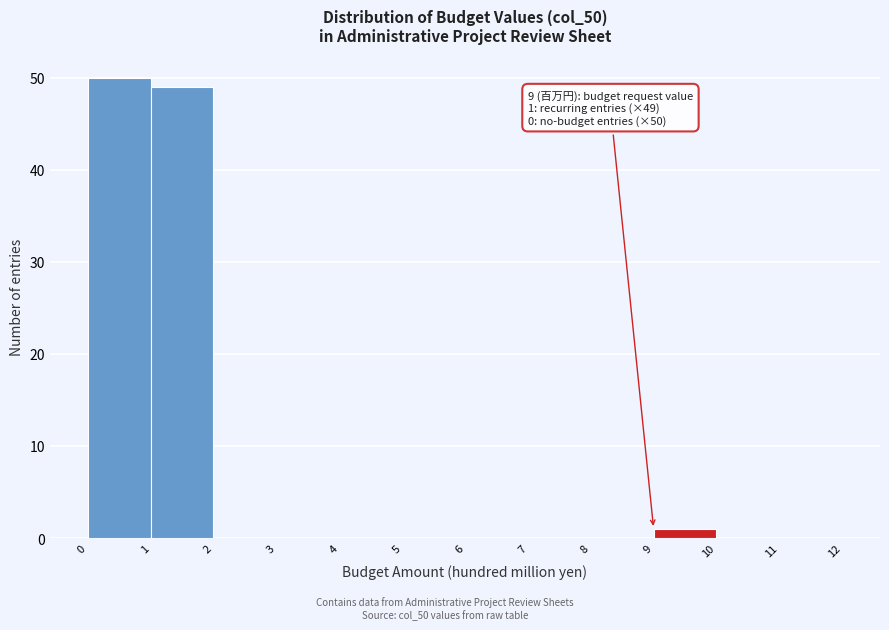

Which range on the x-axis has the tallest bar?

0 to 1